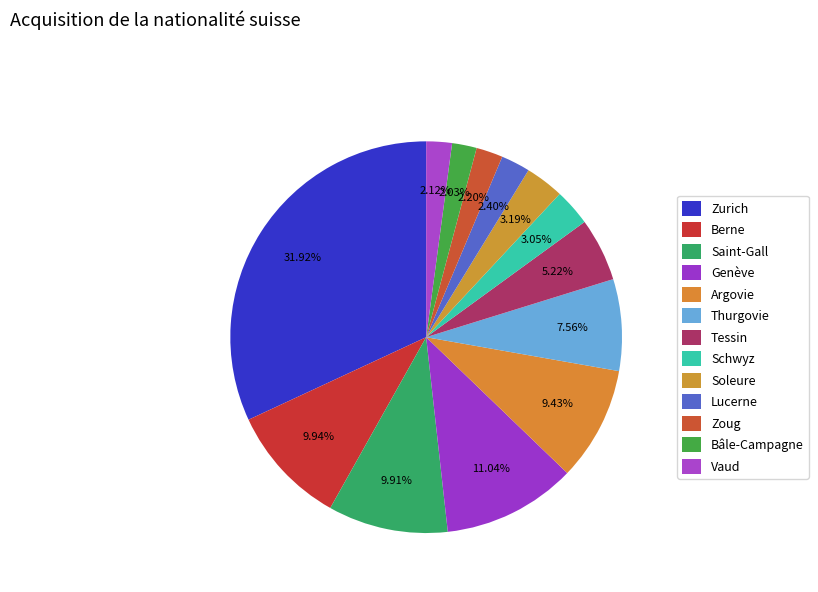

Do Berne and Schwyz together represent more than half of the pie?

No